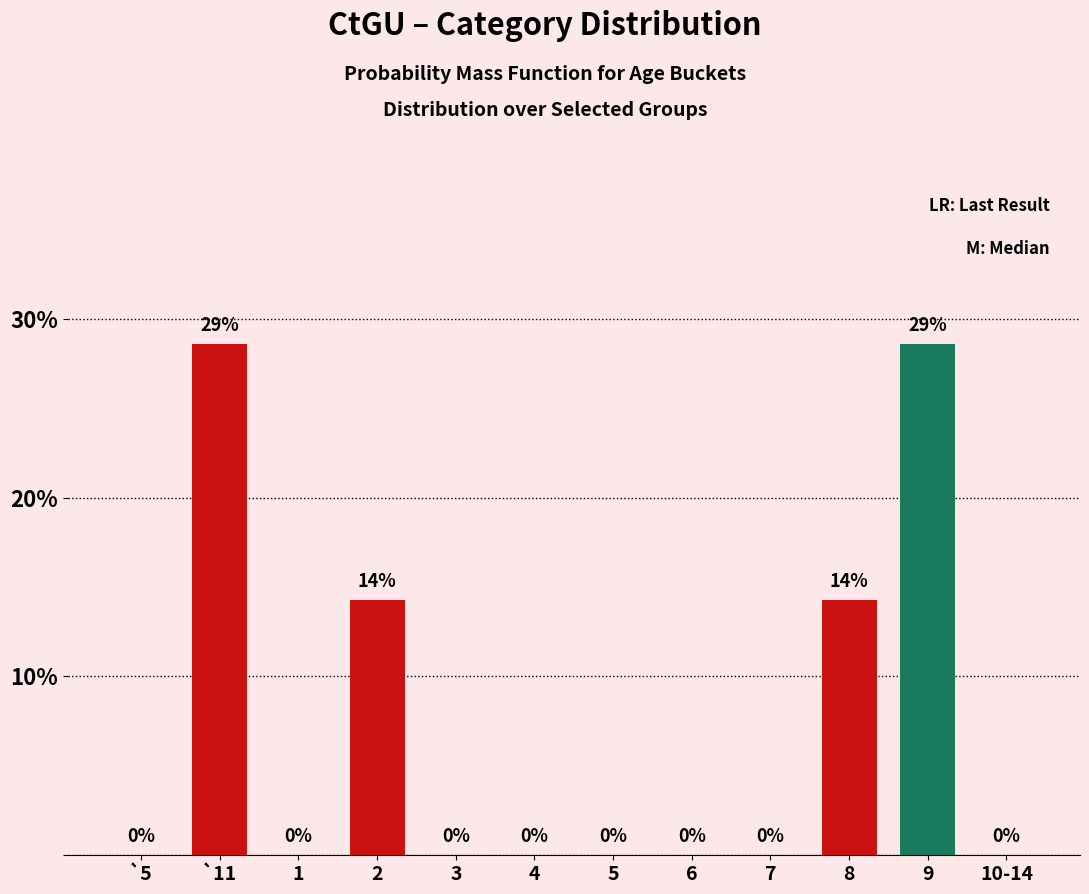

What is the label of the 8th bar from the left?

6